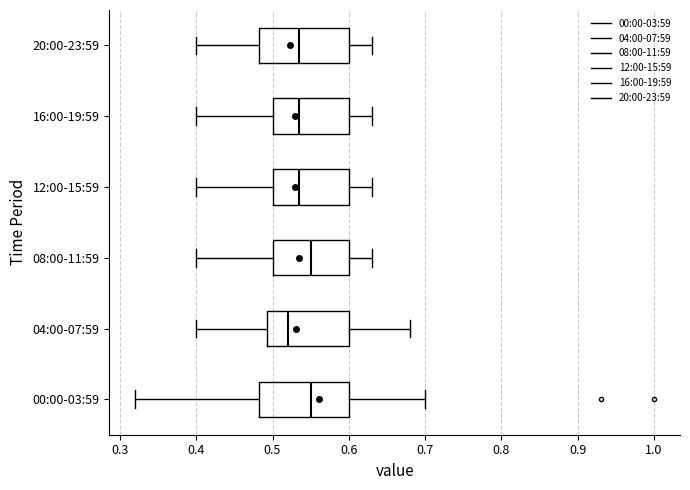

Reading bottom to top, read every box against the x-axis: the position of its median line, the range the box covers, and the ends of its whiskers. The values are not printed on the chart, so give them approximately, as read against the axis.

00:00-03:59: median 0.55, box 0.48 to 0.60, whiskers 0.32 to 0.70
04:00-07:59: median 0.52, box 0.49 to 0.60, whiskers 0.40 to 0.68
08:00-11:59: median 0.55, box 0.50 to 0.60, whiskers 0.40 to 0.63
12:00-15:59: median 0.54, box 0.50 to 0.60, whiskers 0.40 to 0.63
16:00-19:59: median 0.54, box 0.50 to 0.60, whiskers 0.40 to 0.63
20:00-23:59: median 0.54, box 0.48 to 0.60, whiskers 0.40 to 0.63